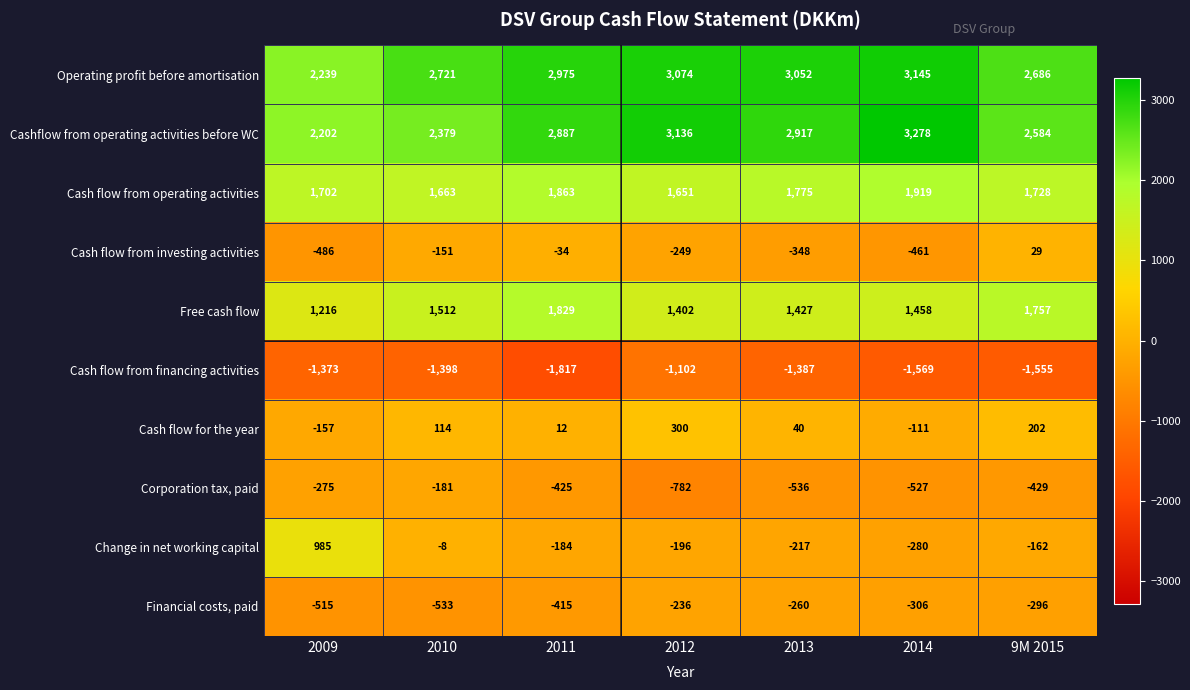

The value of Cash flow from operating activities at 2009 is 2892. True or false?

False